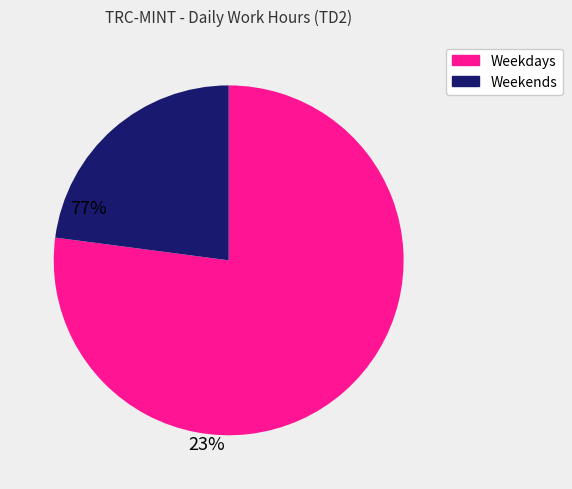

What is the majority slice?

Weekdays